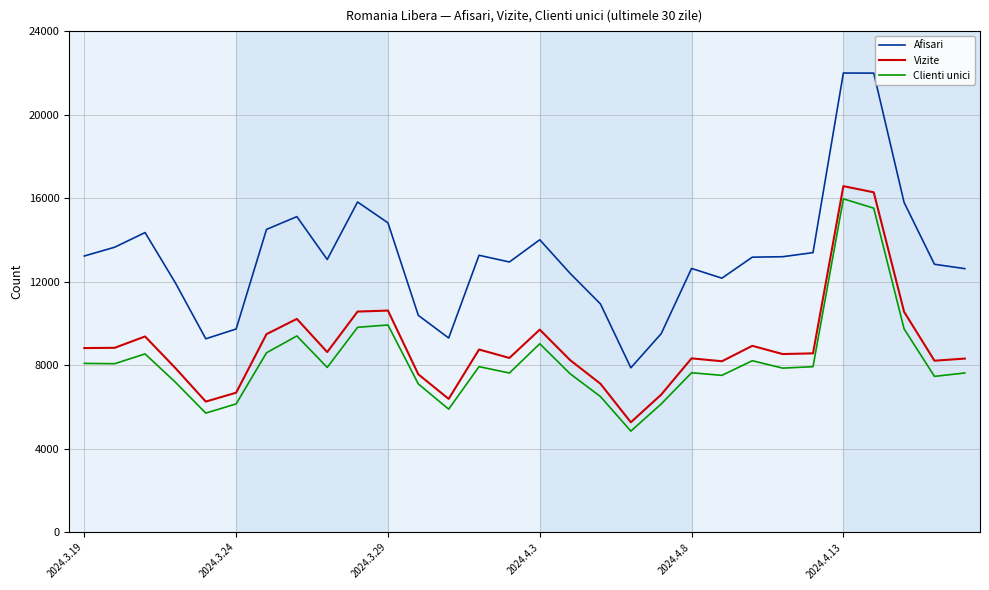

What is the difference between the maximum and minimum values in the Clienti unici series?

11124